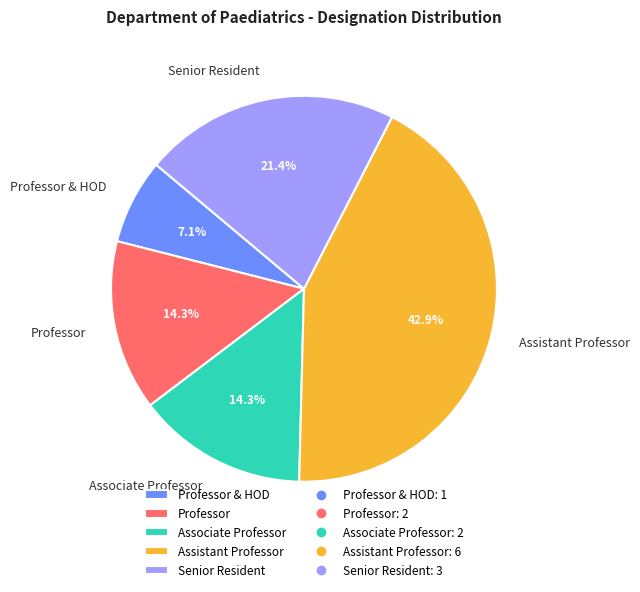

To the nearest percent, what is the difference between the largest and smallest slice percentages?

36%